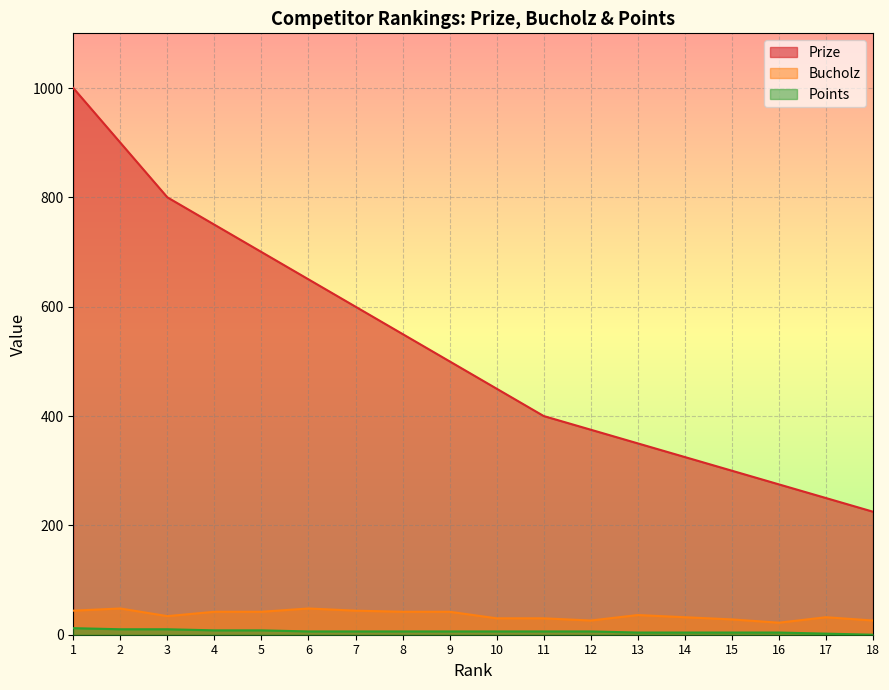

Between 12 and 16, which is larger?

12